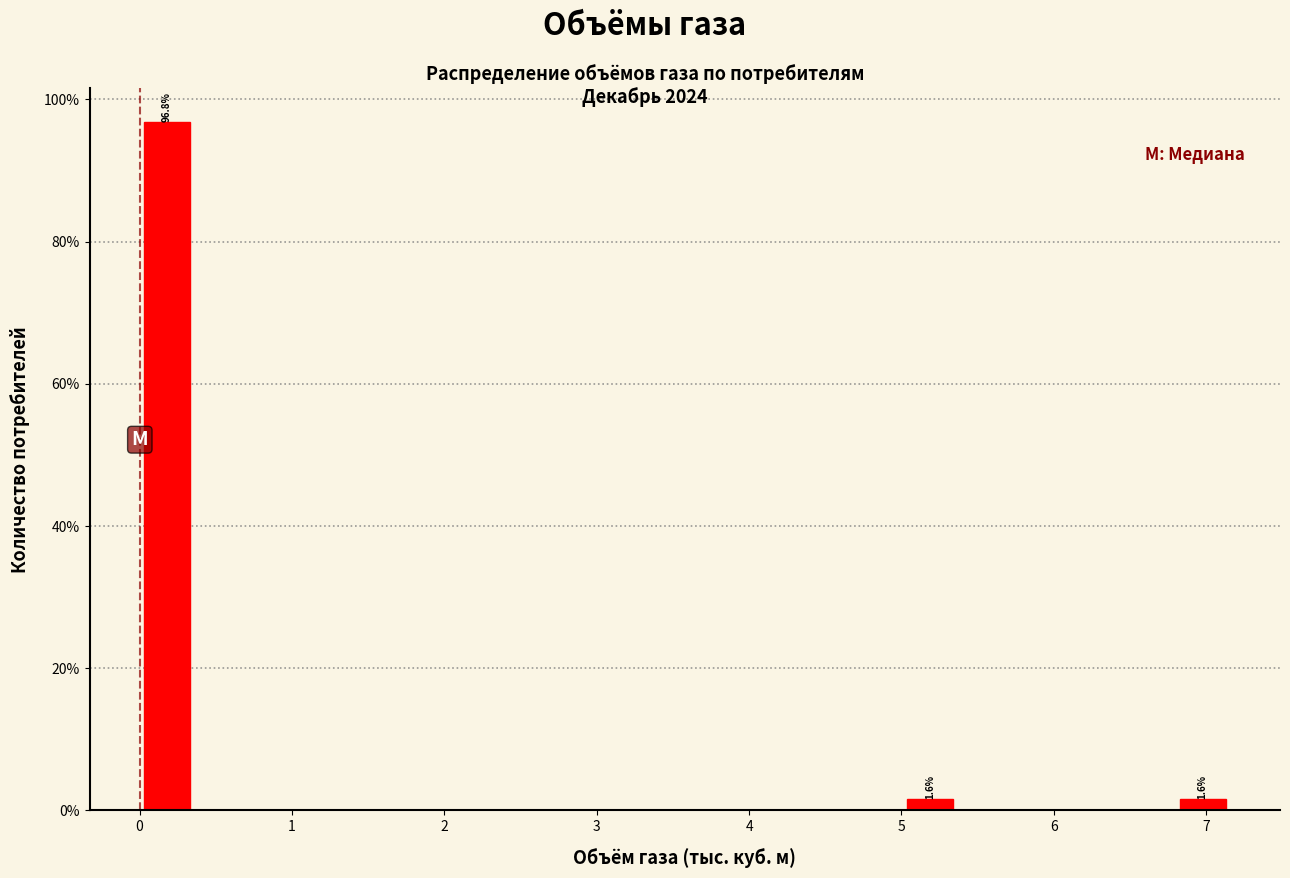

Read against the x-axis, roughly where is the centre of the tallest bar?

0.2